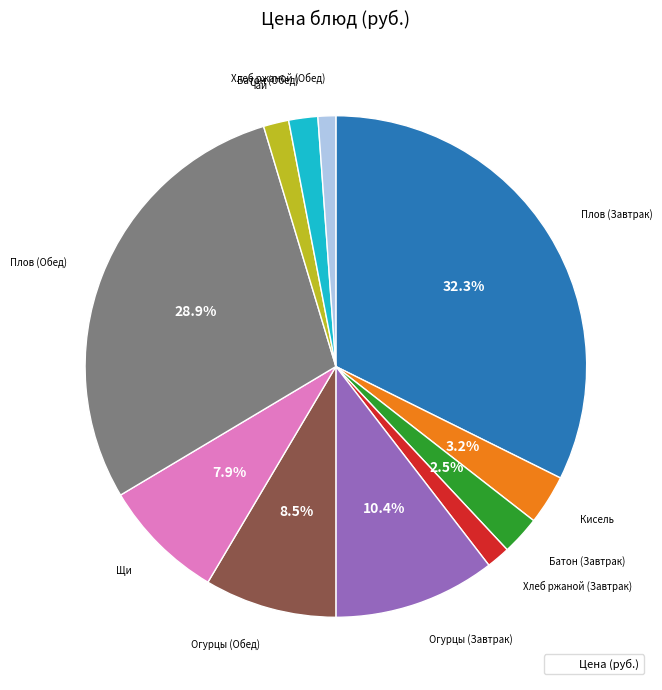

Is there a majority slice in this chart?

No